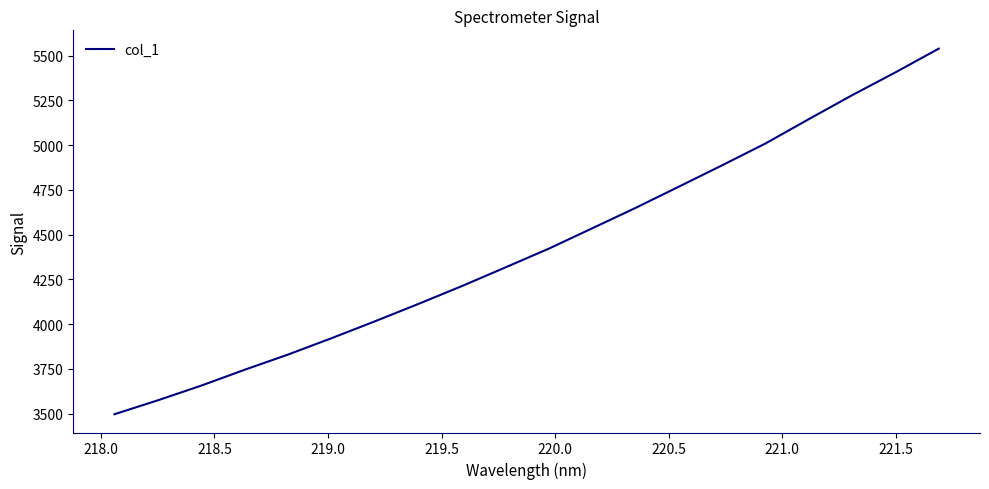

True or false: the data has more than 0 interior local peaks.

False